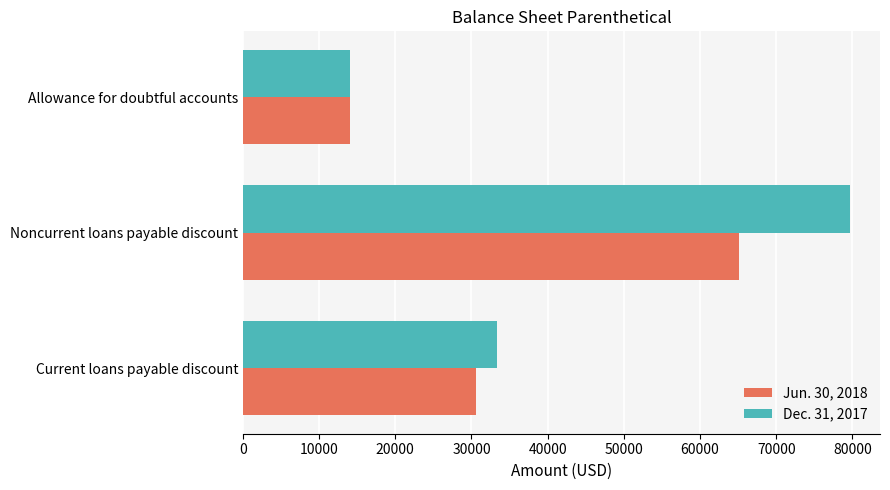

At which label is Dec. 31, 2017 closest to 46817?

Current loans payable discount